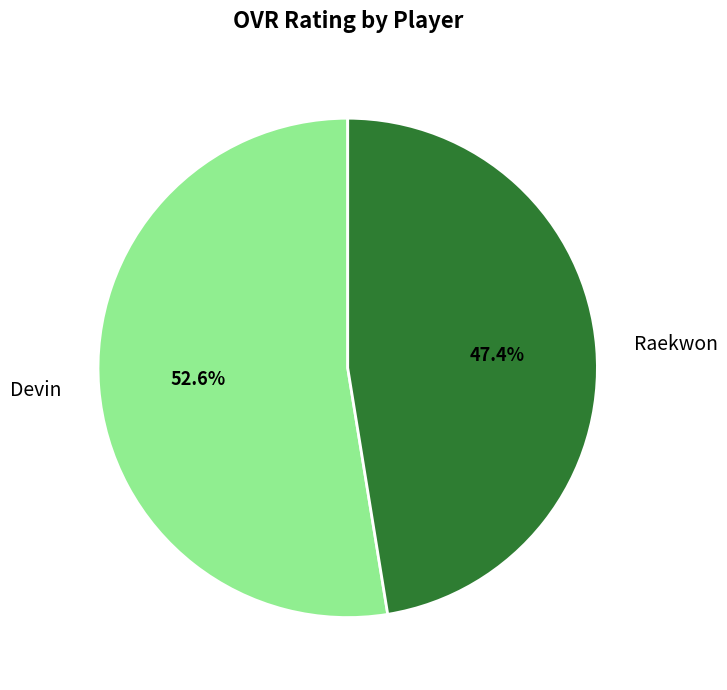

How many segments does this pie chart have?

2